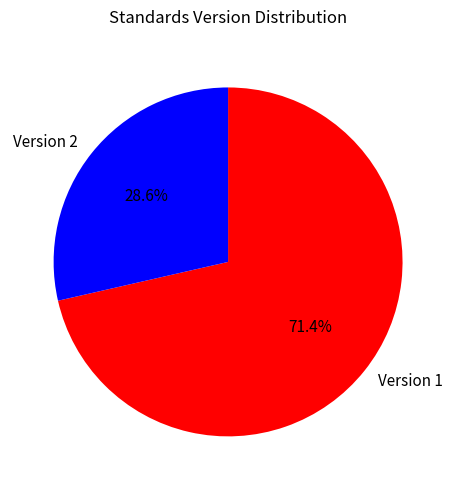

Between Version 1 and Version 2, which is larger?

Version 1